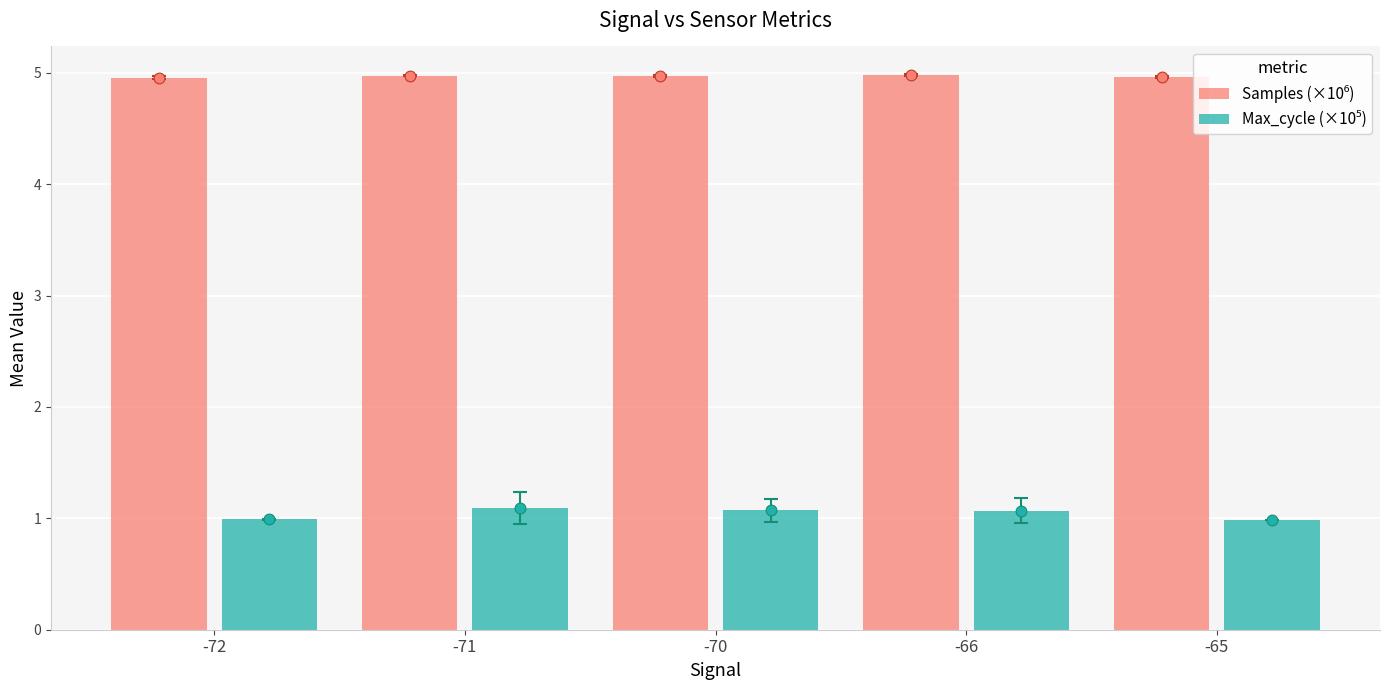

Is the value of Max_cycle (×10⁵) at -66 greater than the value of Samples (×10⁶) at -71?

No